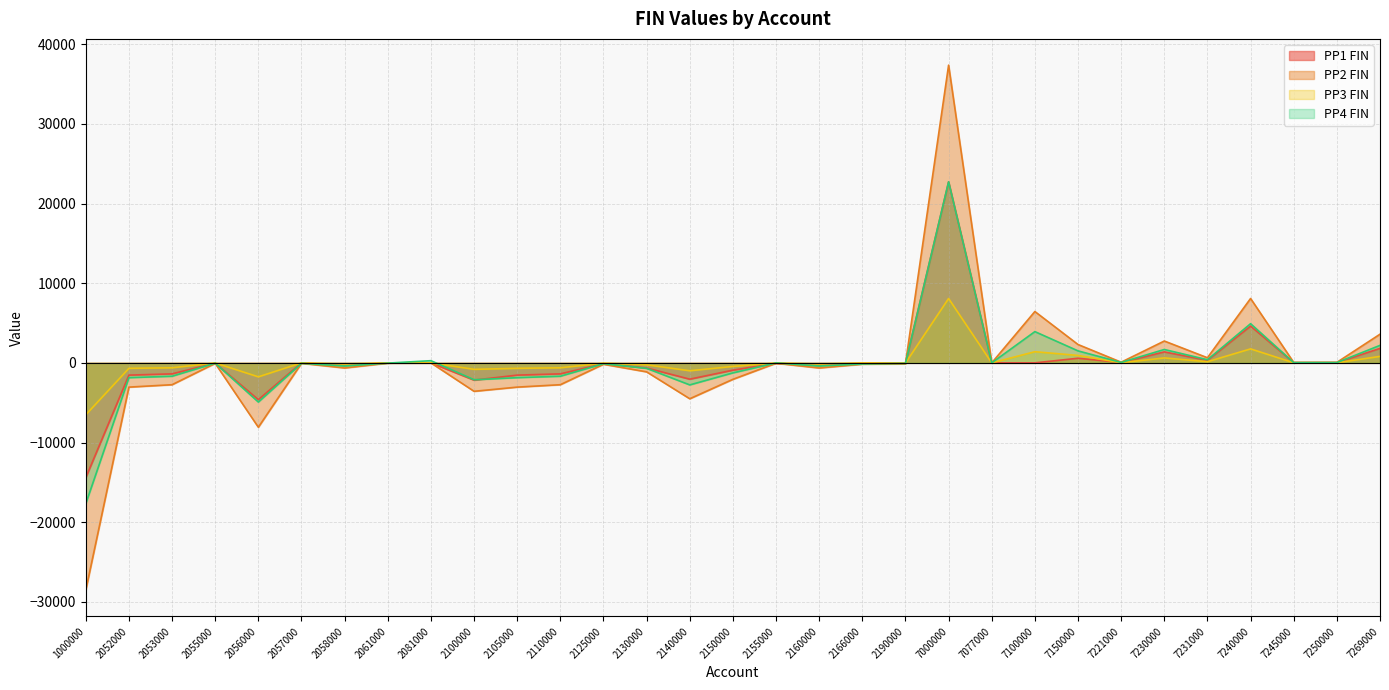

Where is the first local minimum for PP3 FIN?

2056000